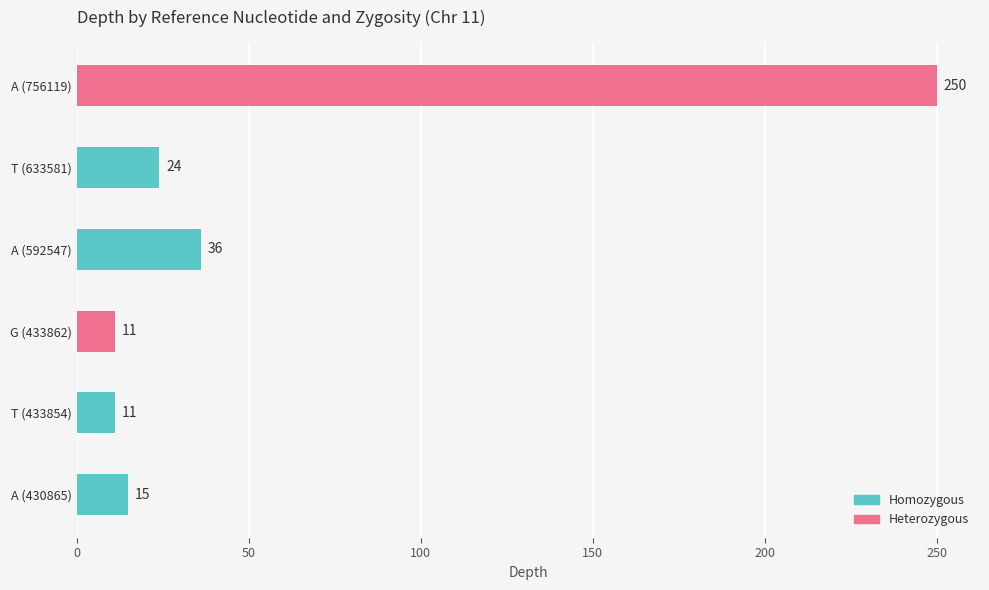

What is the sum of the values at G (433862) and A (756119)?

261